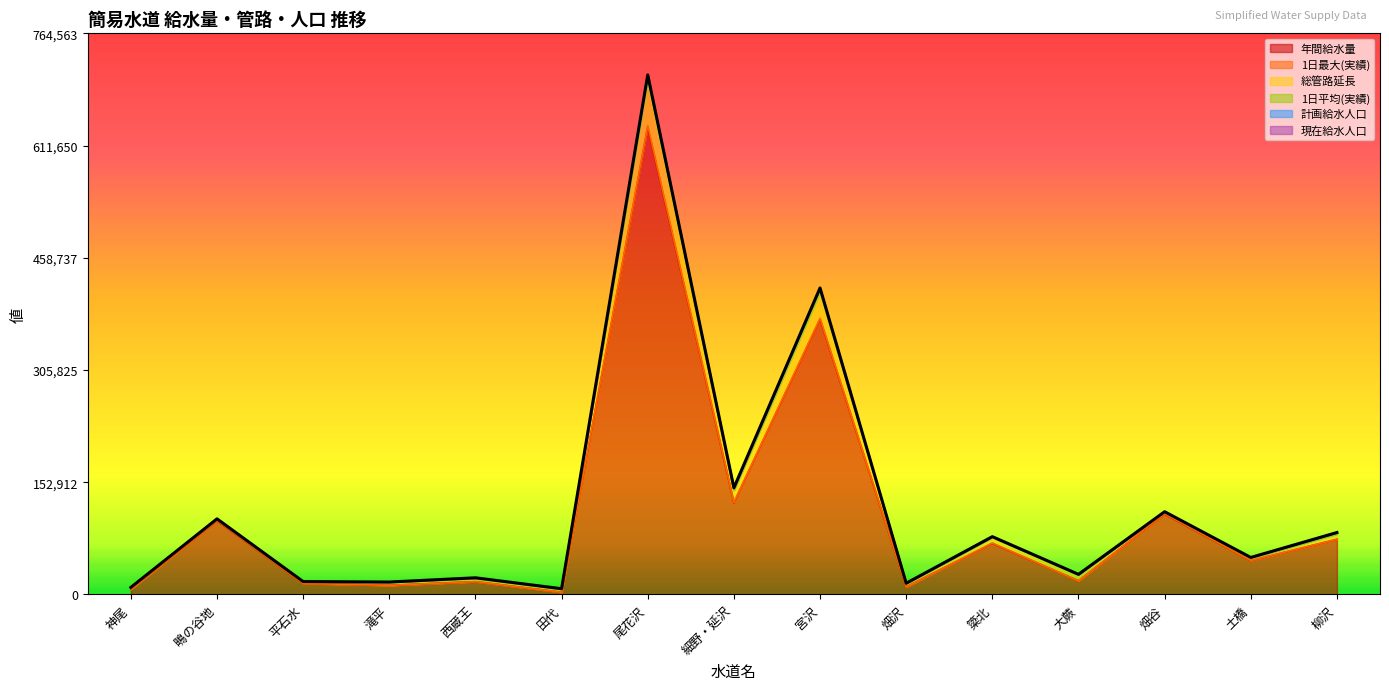

Which series has the largest total across all categories?

1日平均(実績)